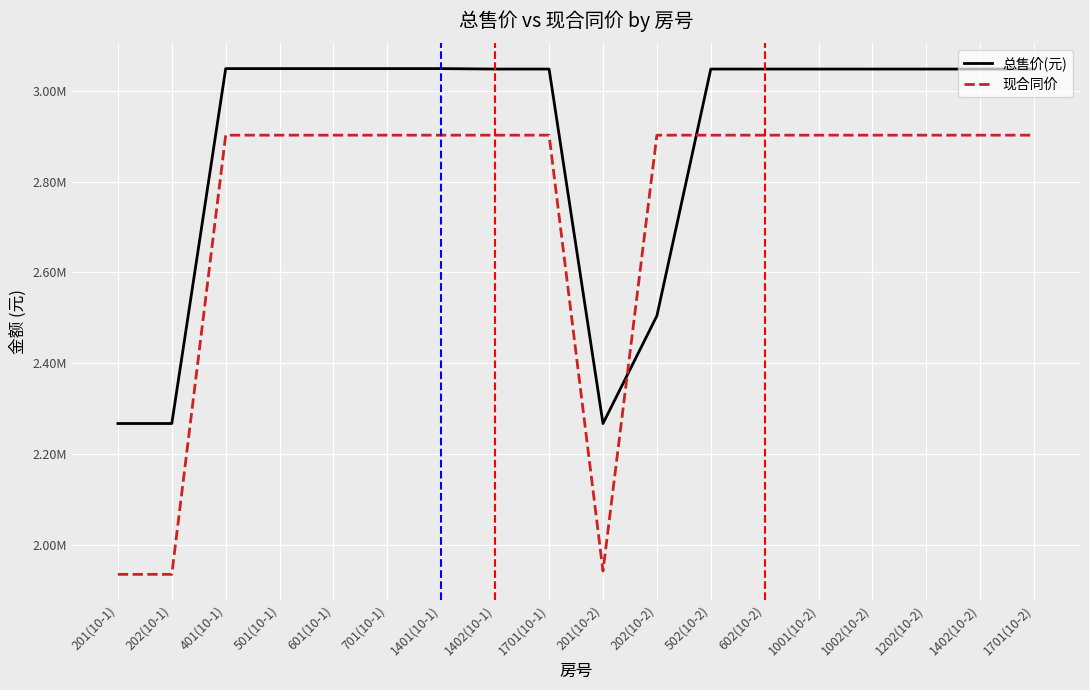

What is the sum of all 总售价(元) values?

51984426